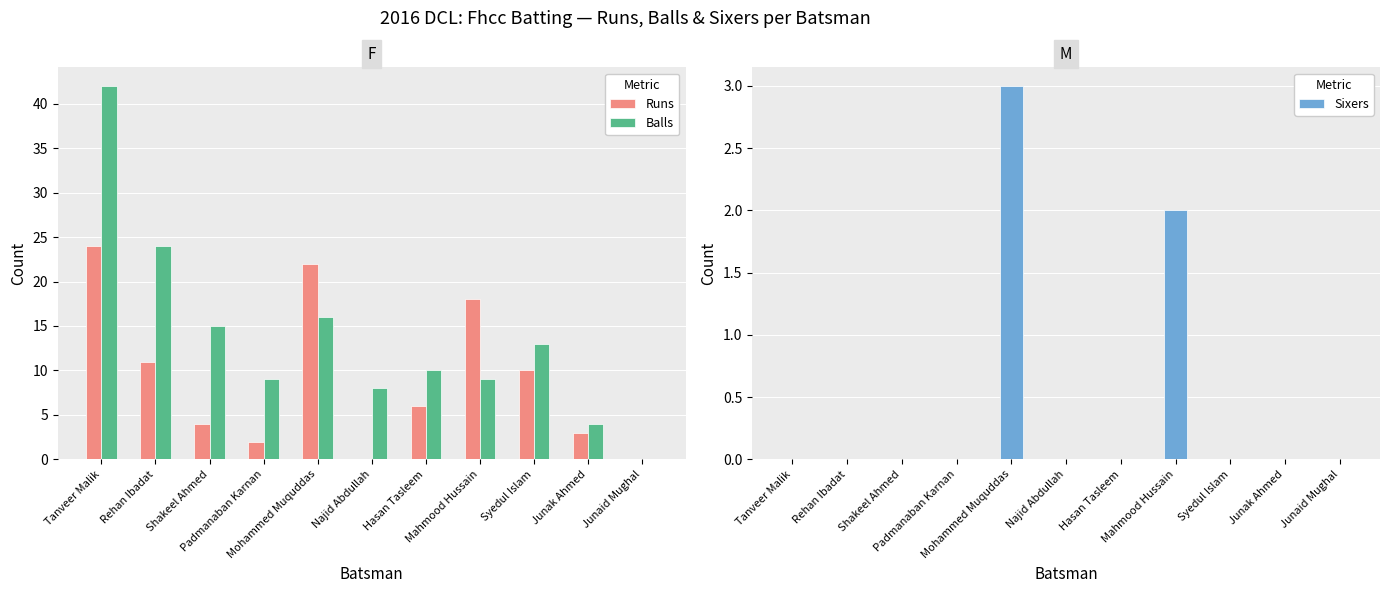

Reading left to right, extract all data points from this chart.

Runs: 24	11	4	2	22	0	6	18	10	3	0
Balls: 42	24	15	9	16	8	10	9	13	4	0
Sixers: 0	0	0	0	3	0	0	2	0	0	0